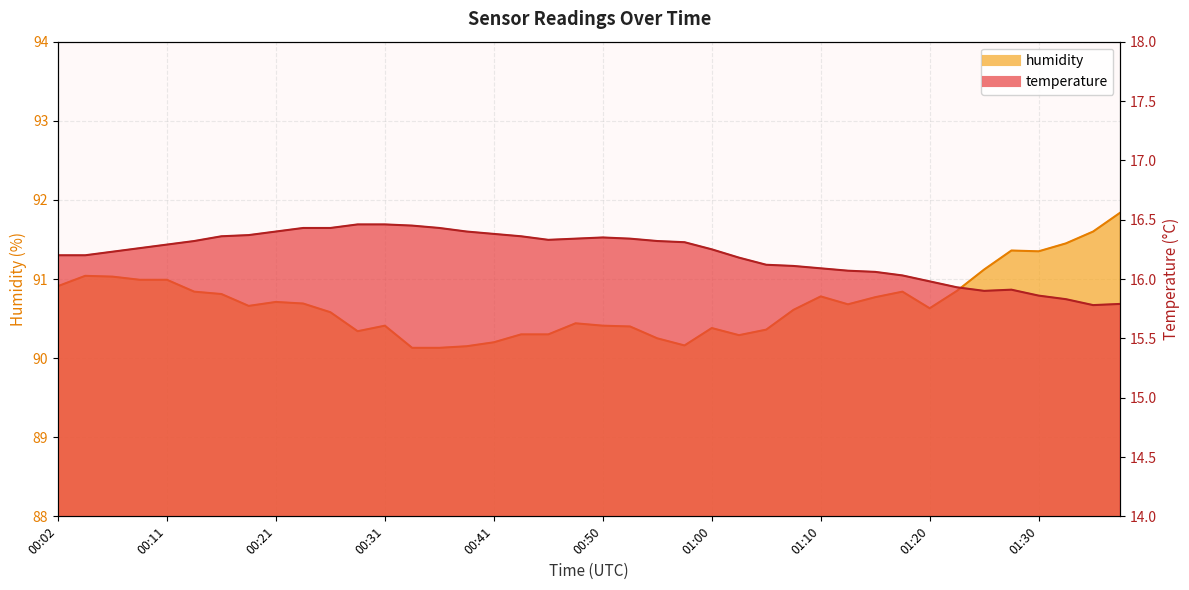

What is the minimum value for humidity?

90.1